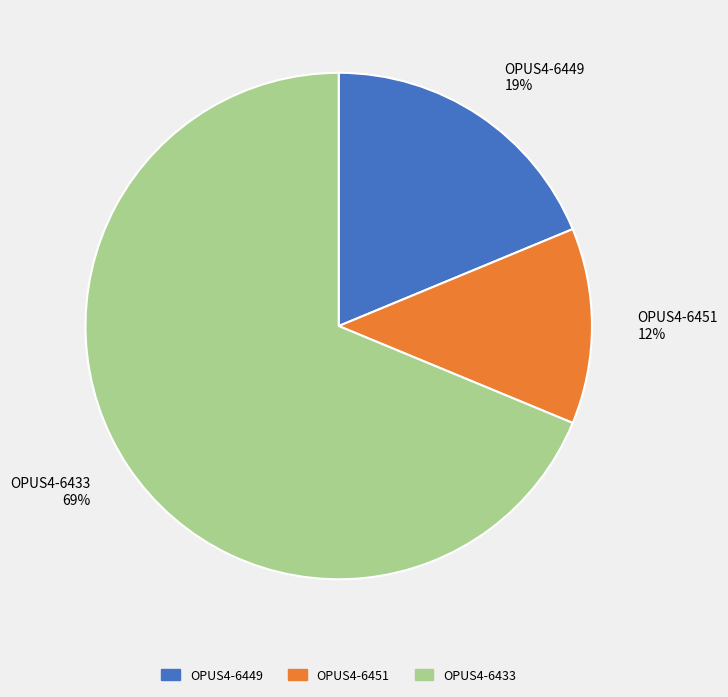

Do OPUS4-6433 69% and OPUS4-6449 19% together represent more than half of the pie?

Yes